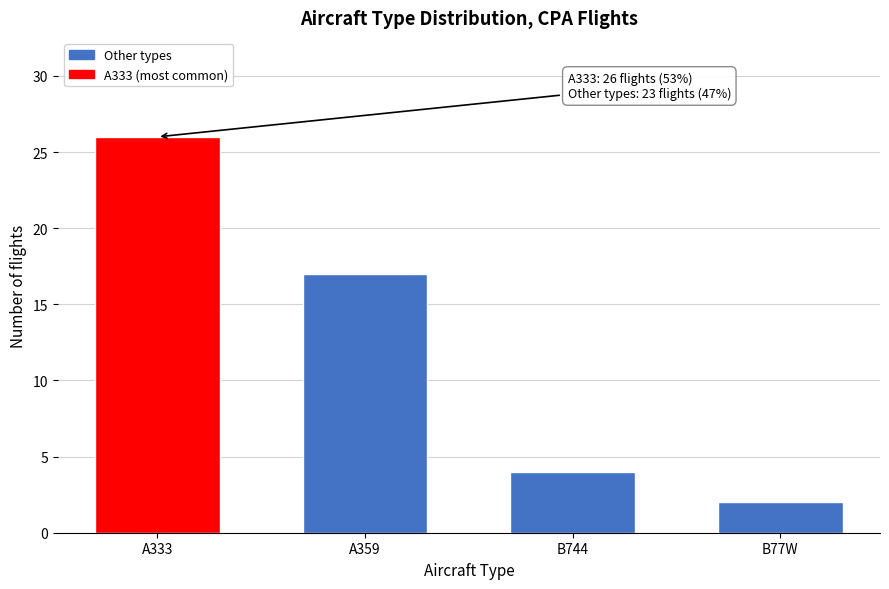

Reading left to right, extract all data points from this chart.

A333=26	A359=17	B744=4	B77W=2